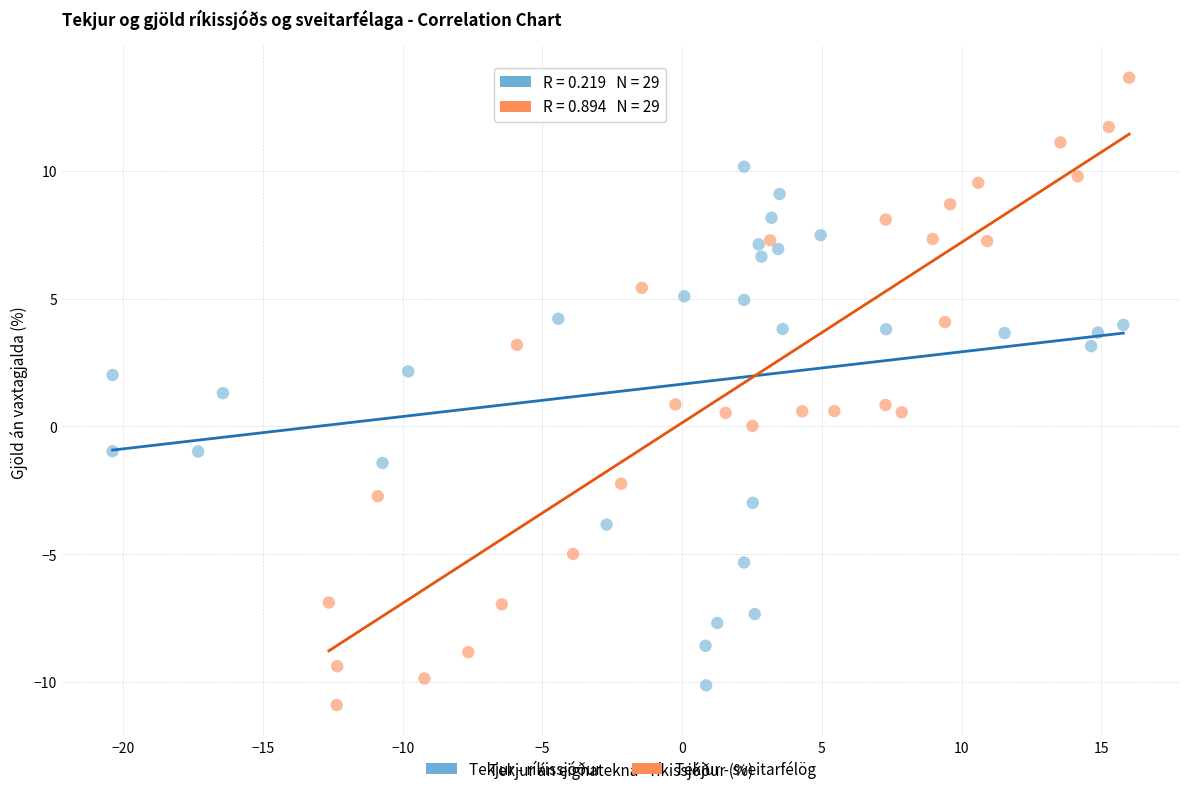

Which series contains the highest Y value?

Tekjur - sveitarfélög